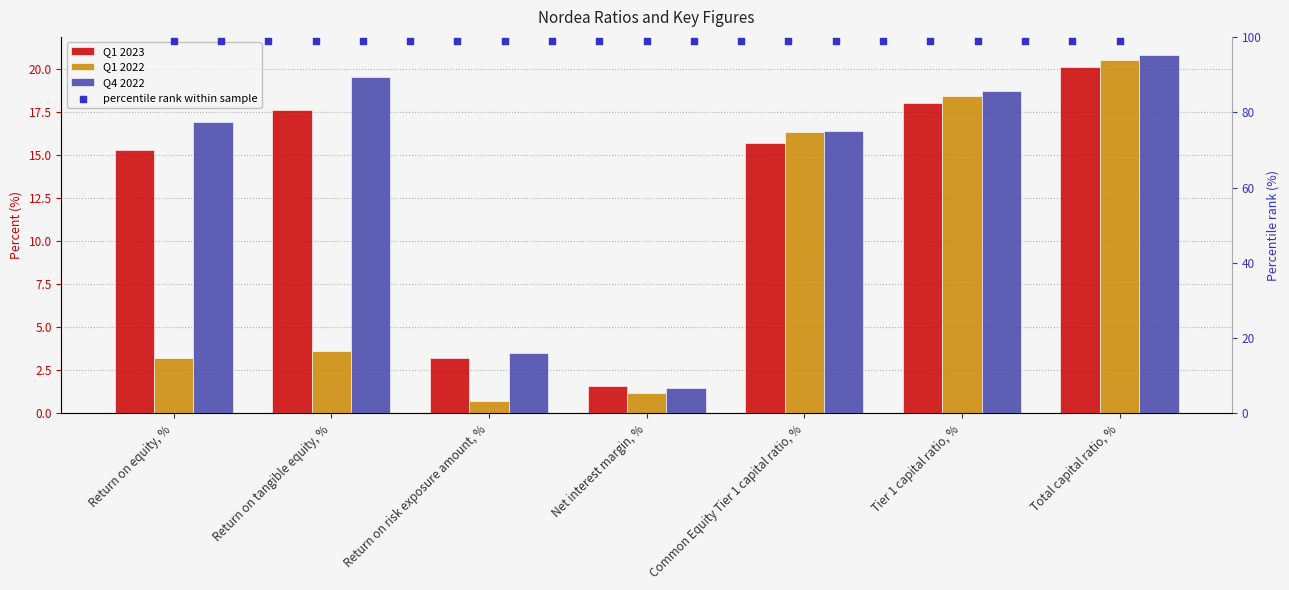

Which series reaches the maximum Y coordinate?

Q4 2022